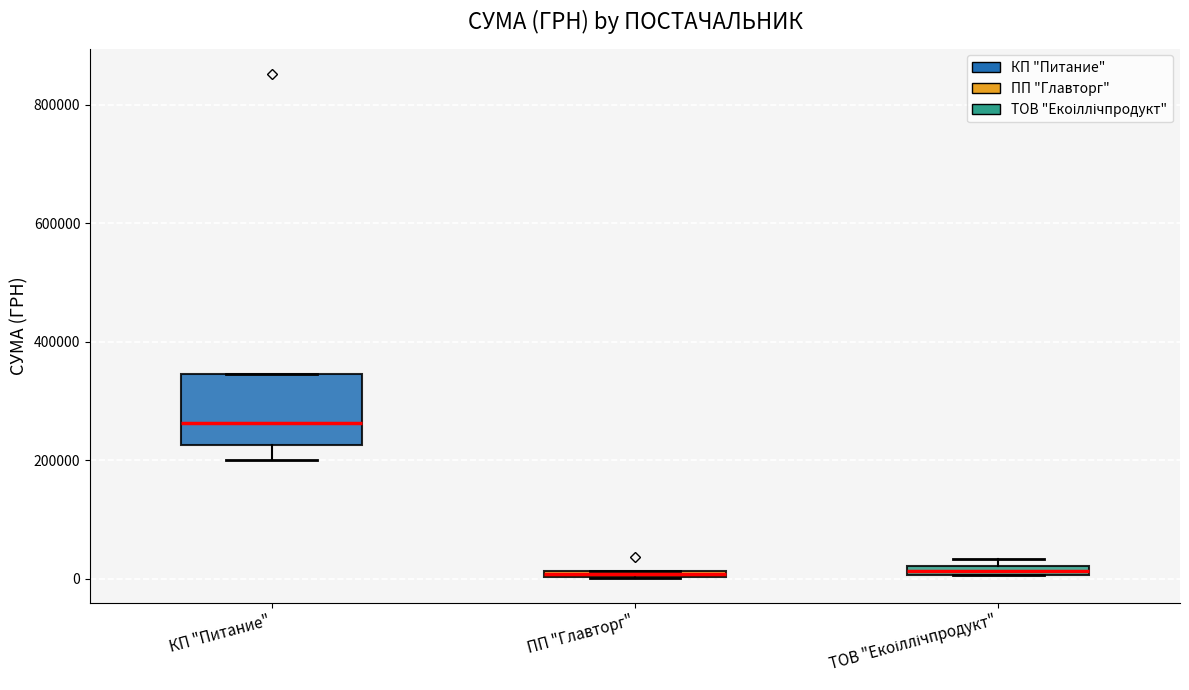

Where is the upper edge of the box for ТОВ "Екоіллічпродукт" on the y-axis? The values are not printed on the chart, so give them approximately, as read against the axis.

20000